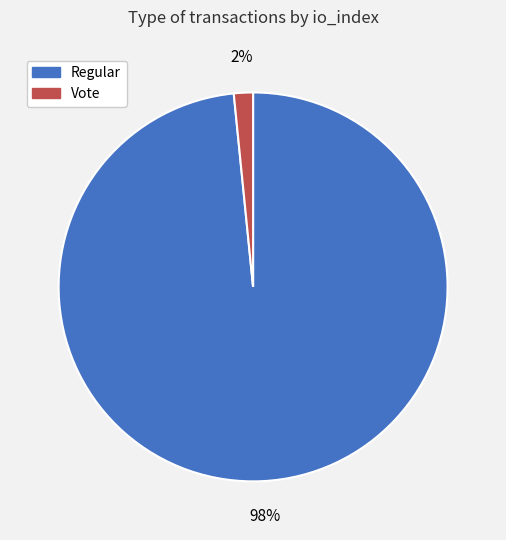

Which has a higher value, Regular or Vote?

Regular